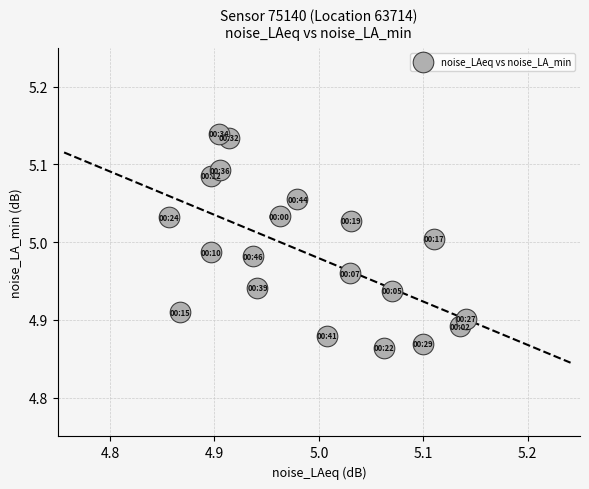

What is the range of X values (max minus min)?

0.3